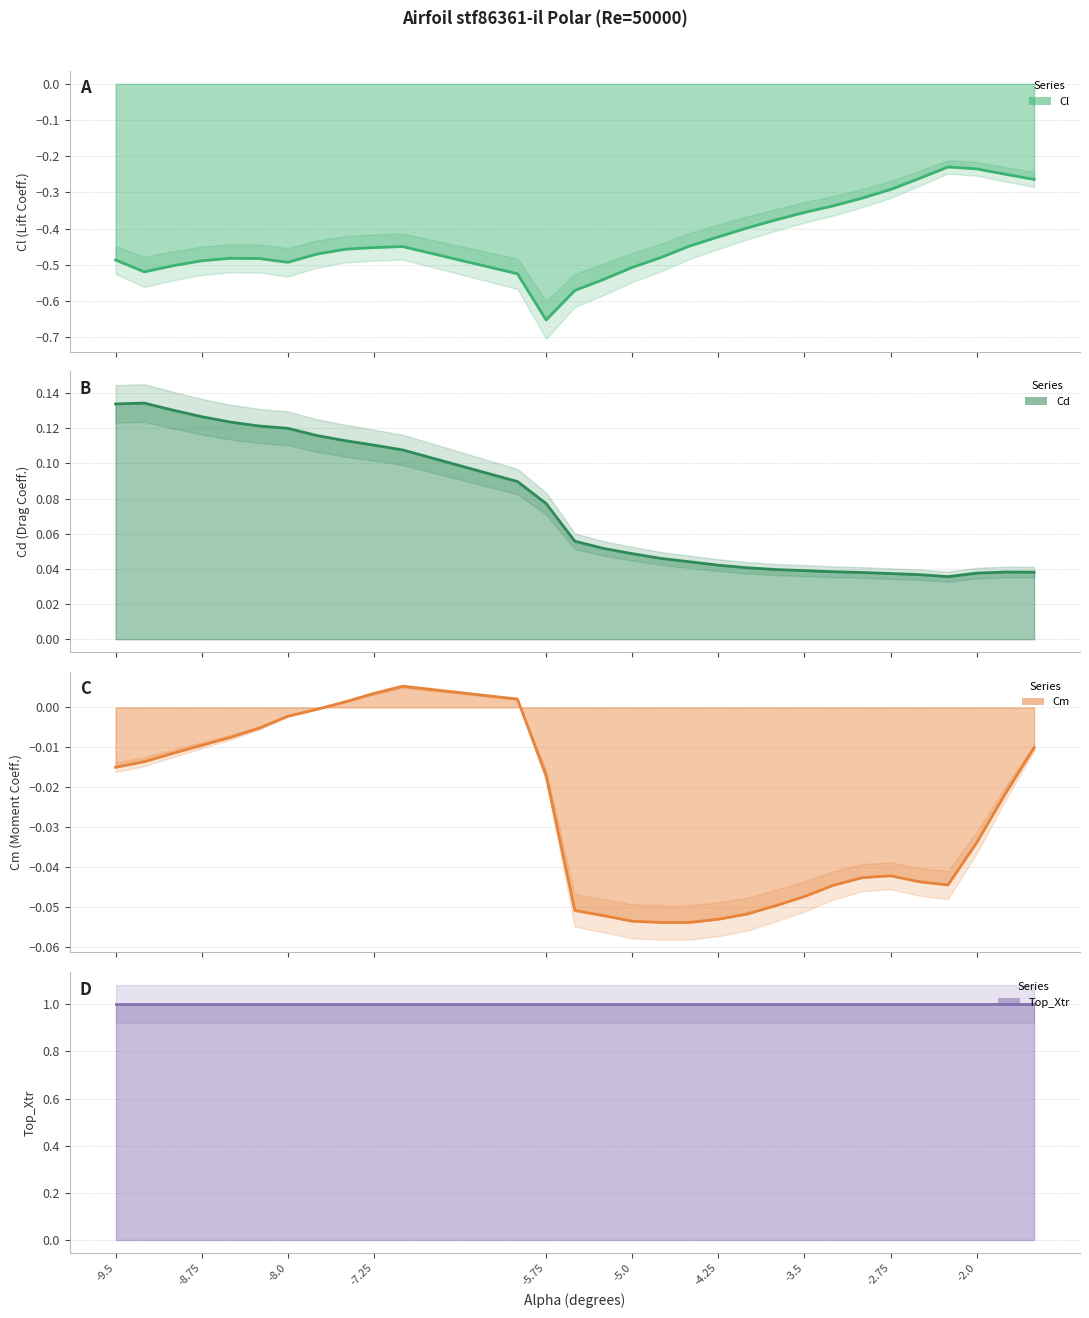

How many data points in Cm (line) are less than 0?

26